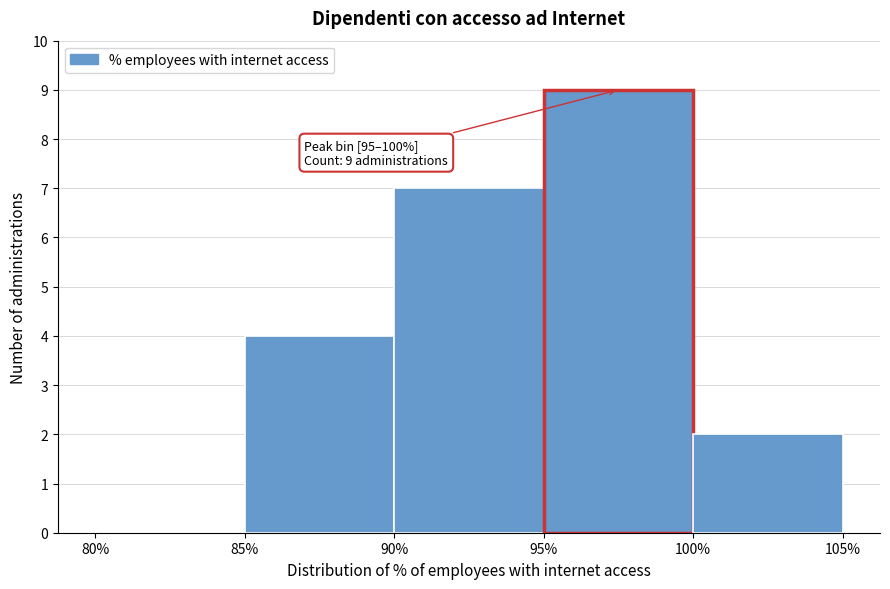

Over which range of the x-axis is the bar tallest?

95% to 100%